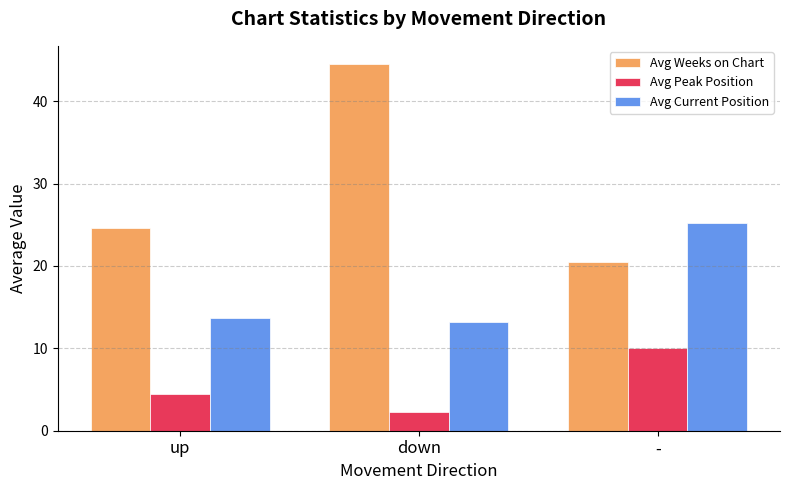

Reading right to left, transcribe all the data shown in this chart.

Avg Weeks on Chart: 20.5	44.5	24.6
Avg Peak Position: 10.1	2.3	4.5
Avg Current Position: 25.2	13.2	13.7